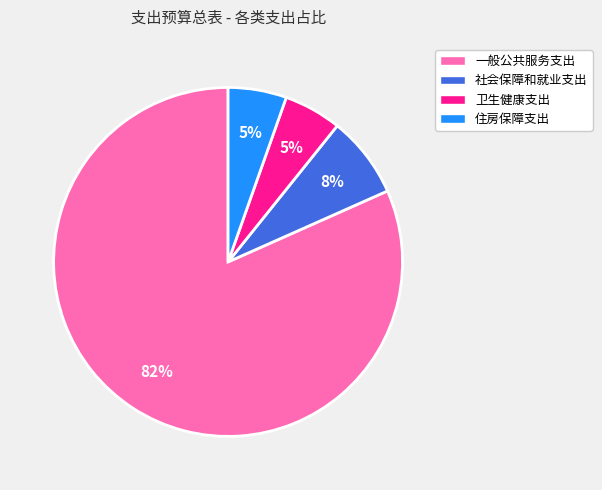

What percentage is the 一般公共服务支出 slice, to the nearest percent?

82%